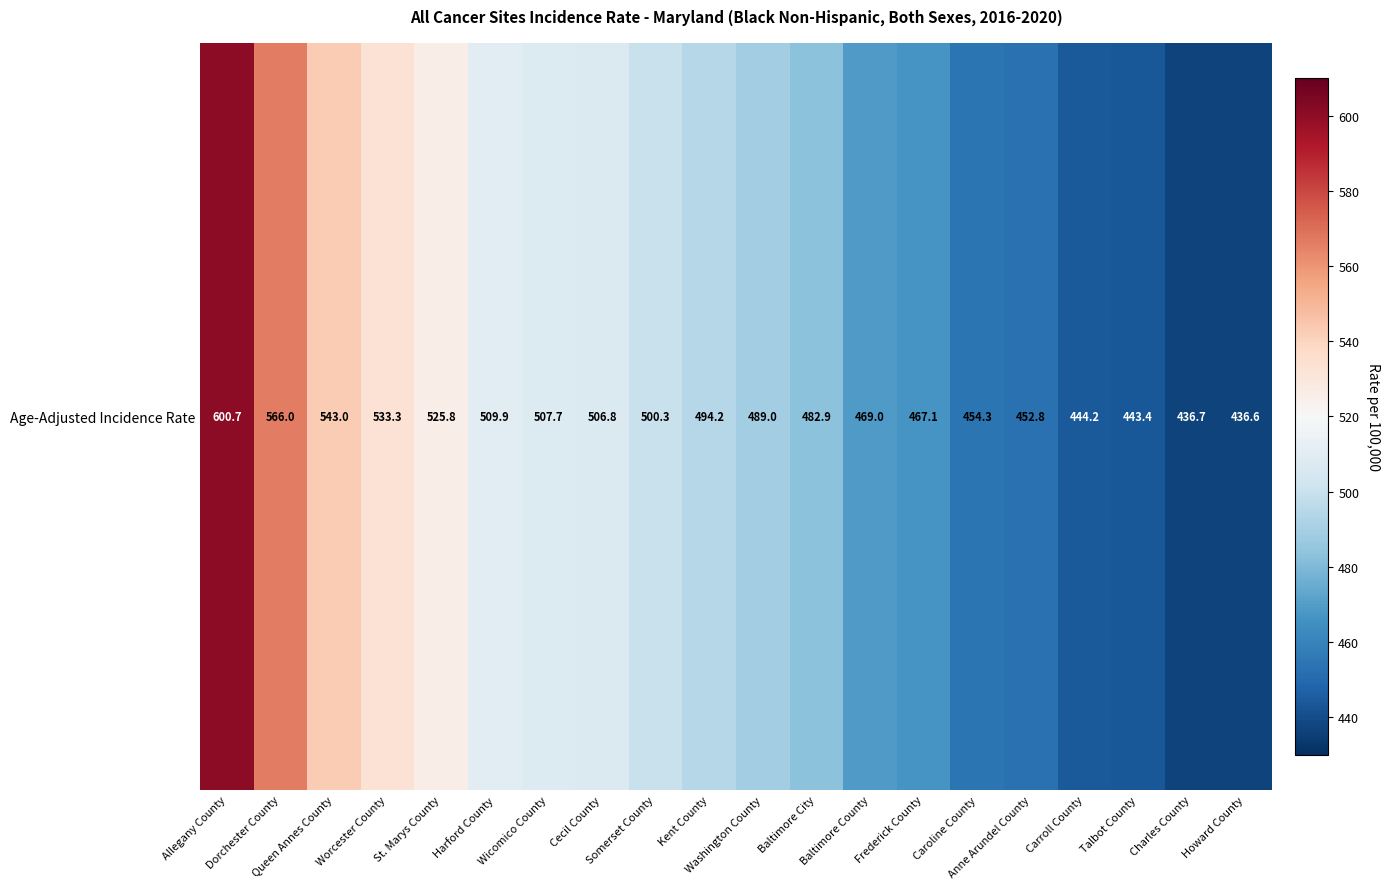

Rank the categories by value from highest to lowest.

Allegany County, Dorchester County, Queen Annes County, Worcester County, St. Marys County, Harford County, Wicomico County, Cecil County, Somerset County, Kent County, Washington County, Baltimore City, Baltimore County, Frederick County, Caroline County, Anne Arundel County, Carroll County, Talbot County, Charles County, Howard County